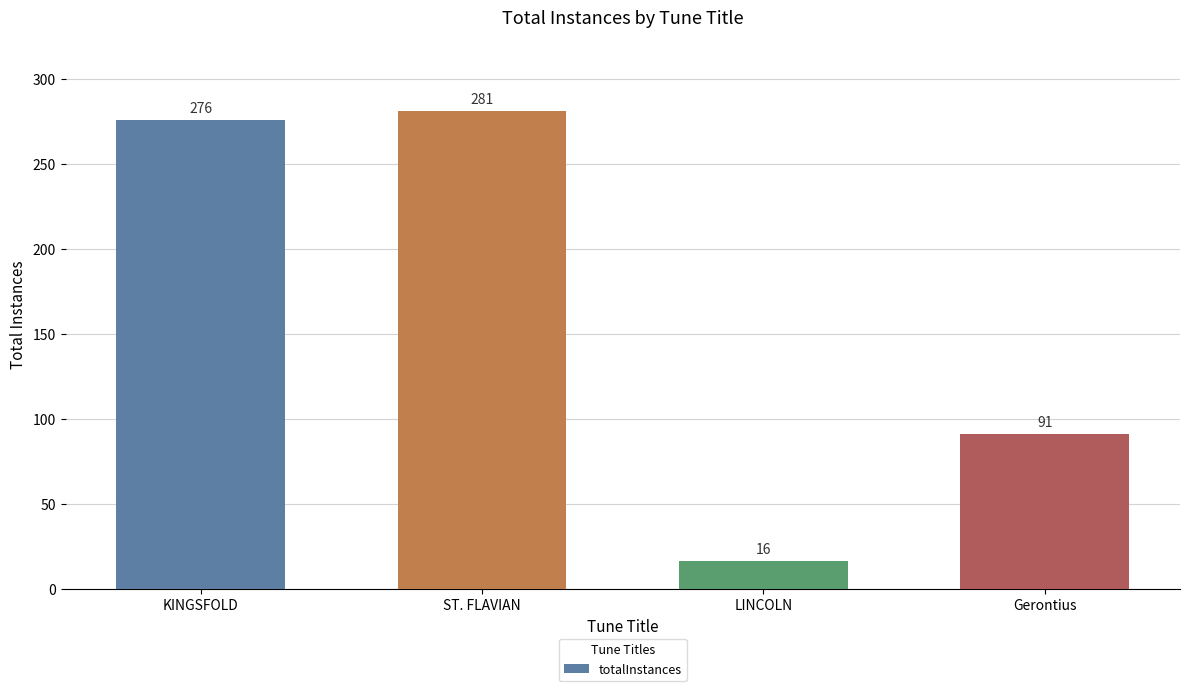

Which category has the lowest value across all series?

LINCOLN